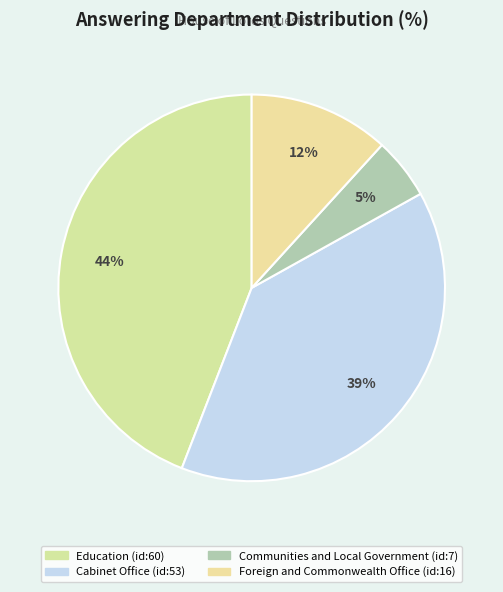

How many slices are in this pie chart?

4